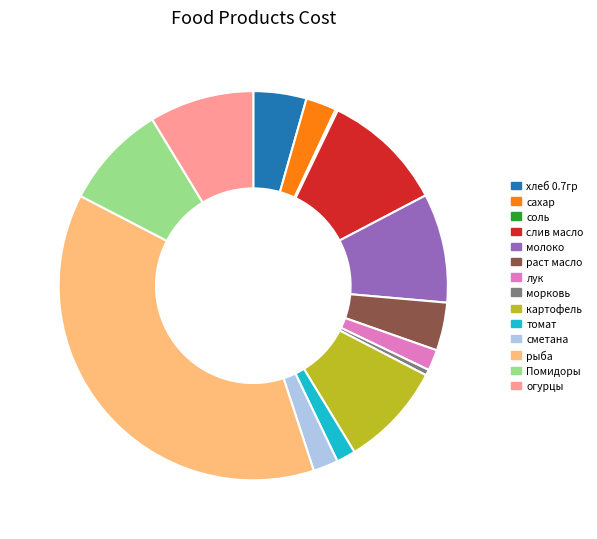

The молоко slice represents 1% of the pie. True or false?

False